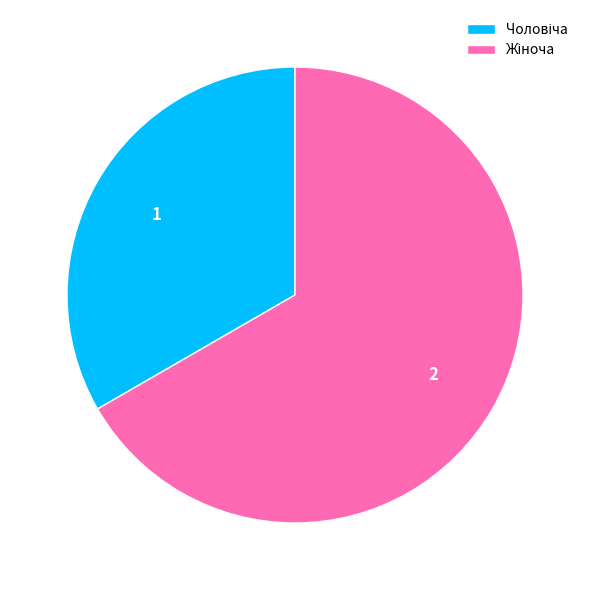

Does any single category account for the majority?

Yes